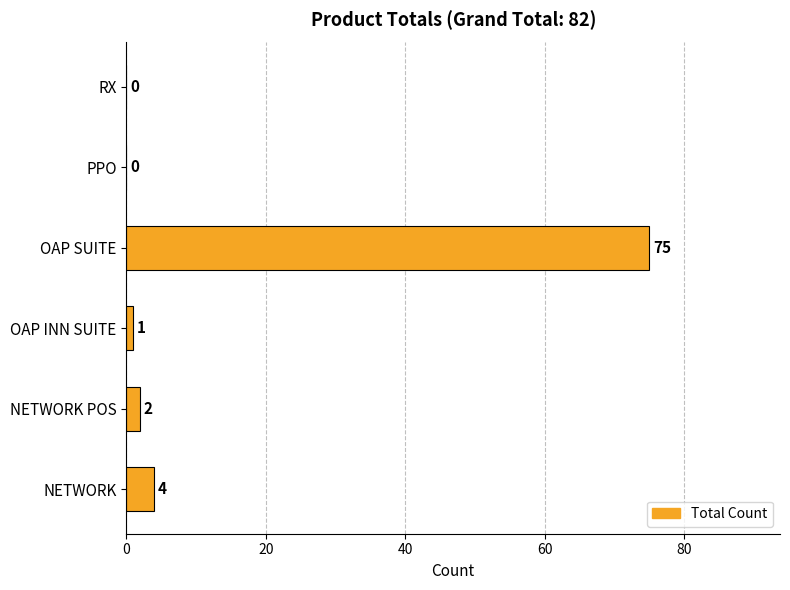

Where is the data nearest to the value 37?

NETWORK